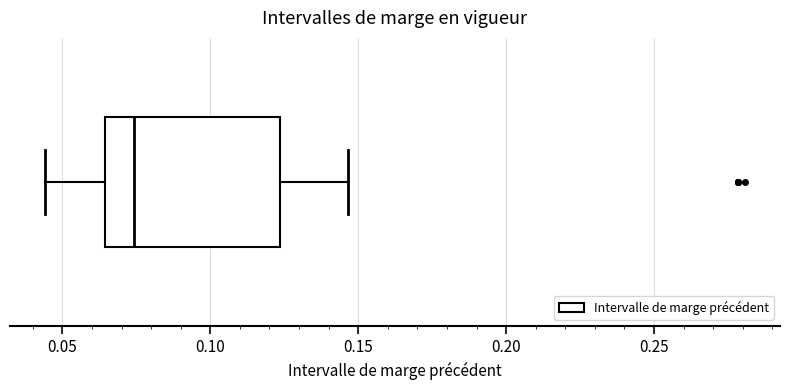

Read this box plot against the x-axis: the position of the median line, the range covered by the box, and the ends of both whiskers. The values are not printed on the chart, so give them approximately, as read against the axis.

median 0.075, box 0.065 to 0.125, whiskers 0.045 to 0.145